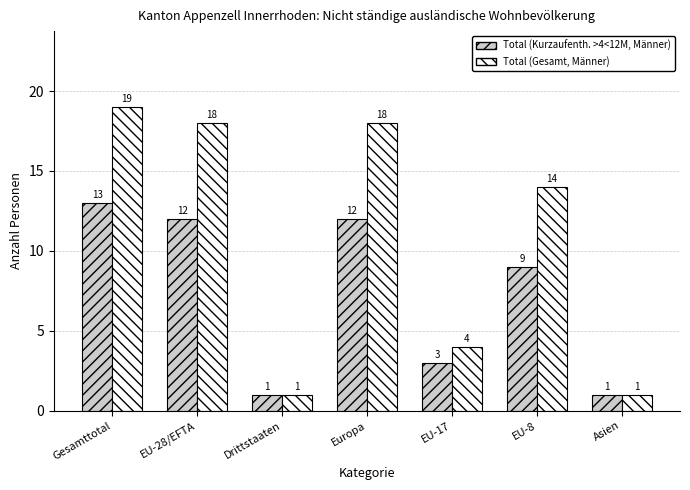

What are all the series names shown in the legend?

Total (Kurzaufenth. >4<12M, Männer), Total (Gesamt, Männer)